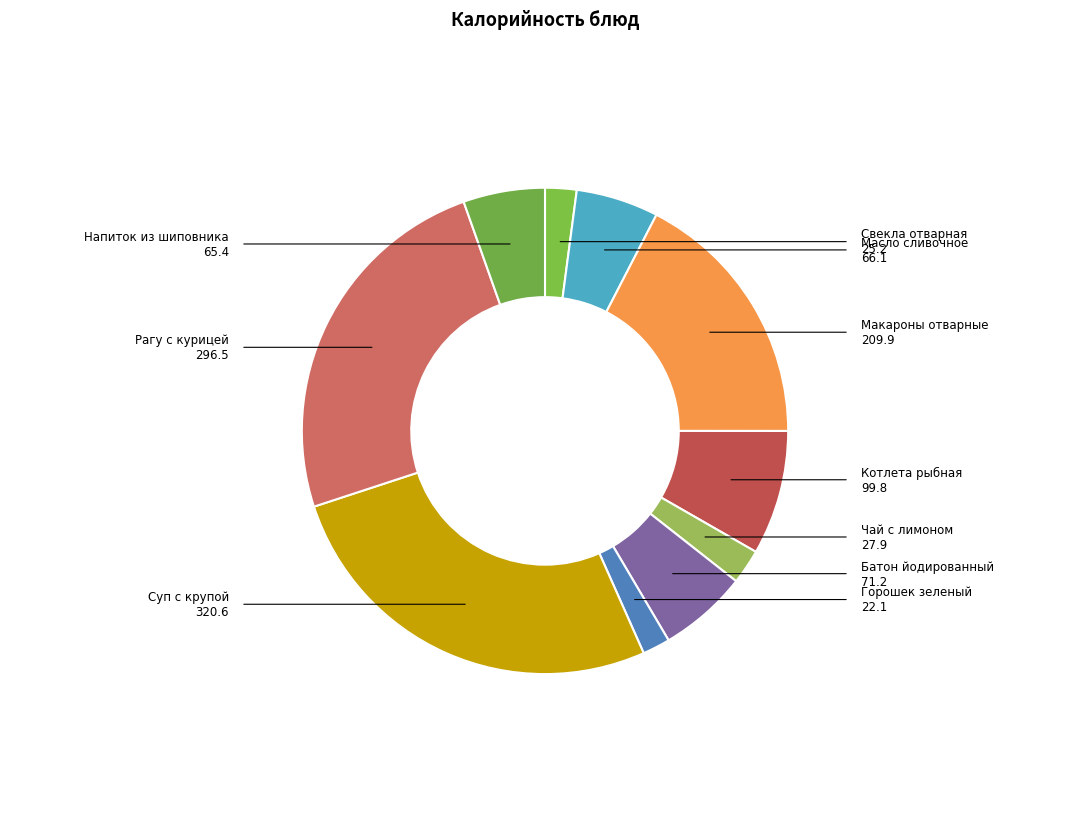

Does Напиток из шиповника represent more than half of the total?

No